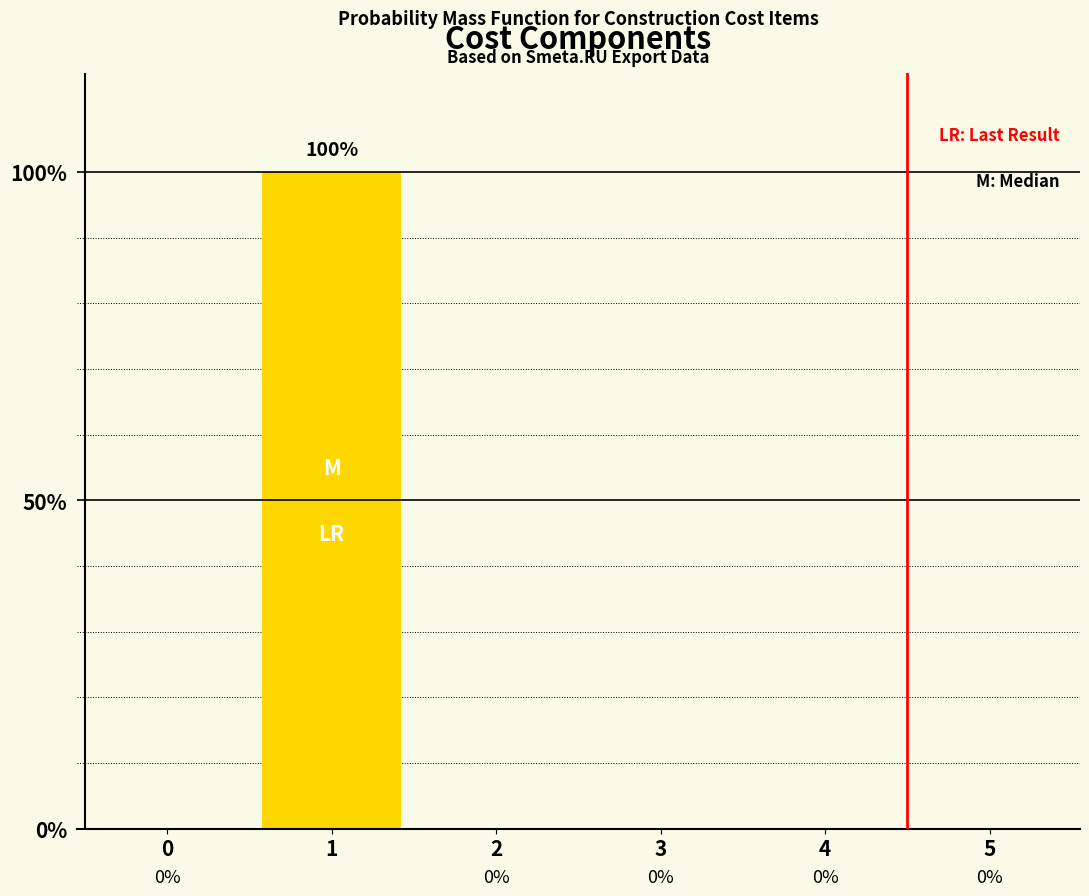

Reading right to left, what are all the values shown in this chart?

0	0	0	0	100	0